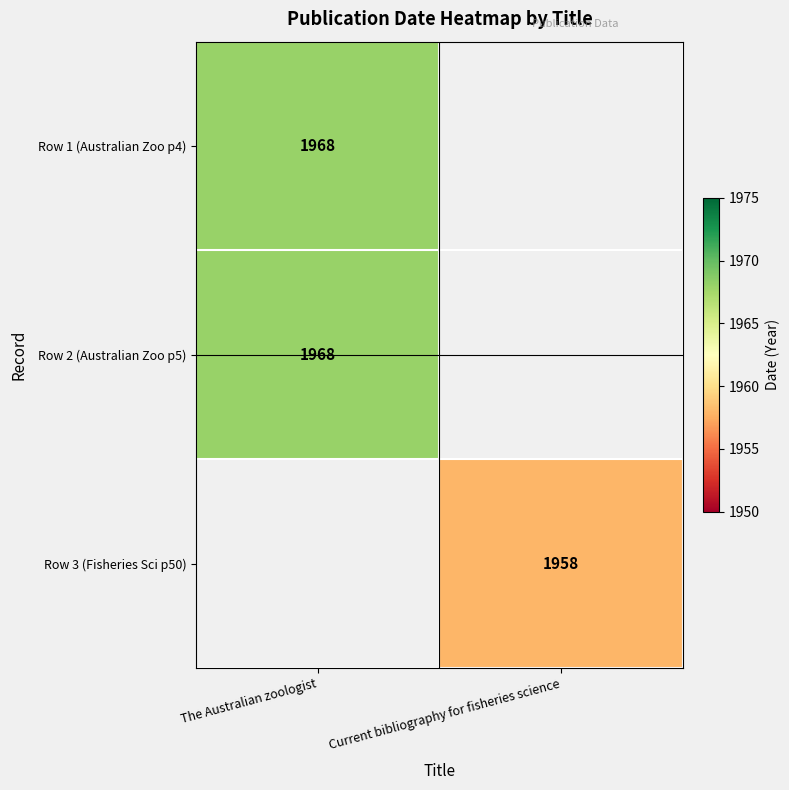

The value of Row 2 (Australian Zoo p5) at The Australian zoologist is 3524. True or false?

False